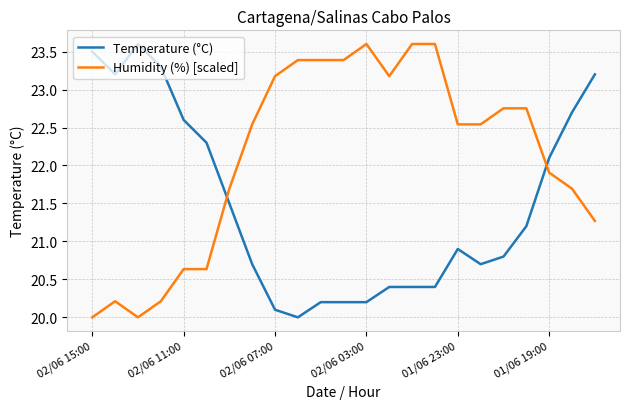

Which series ends up on top after the final intersection of Humidity (%) [scaled] and Temperature (°C)?

Temperature (°C)